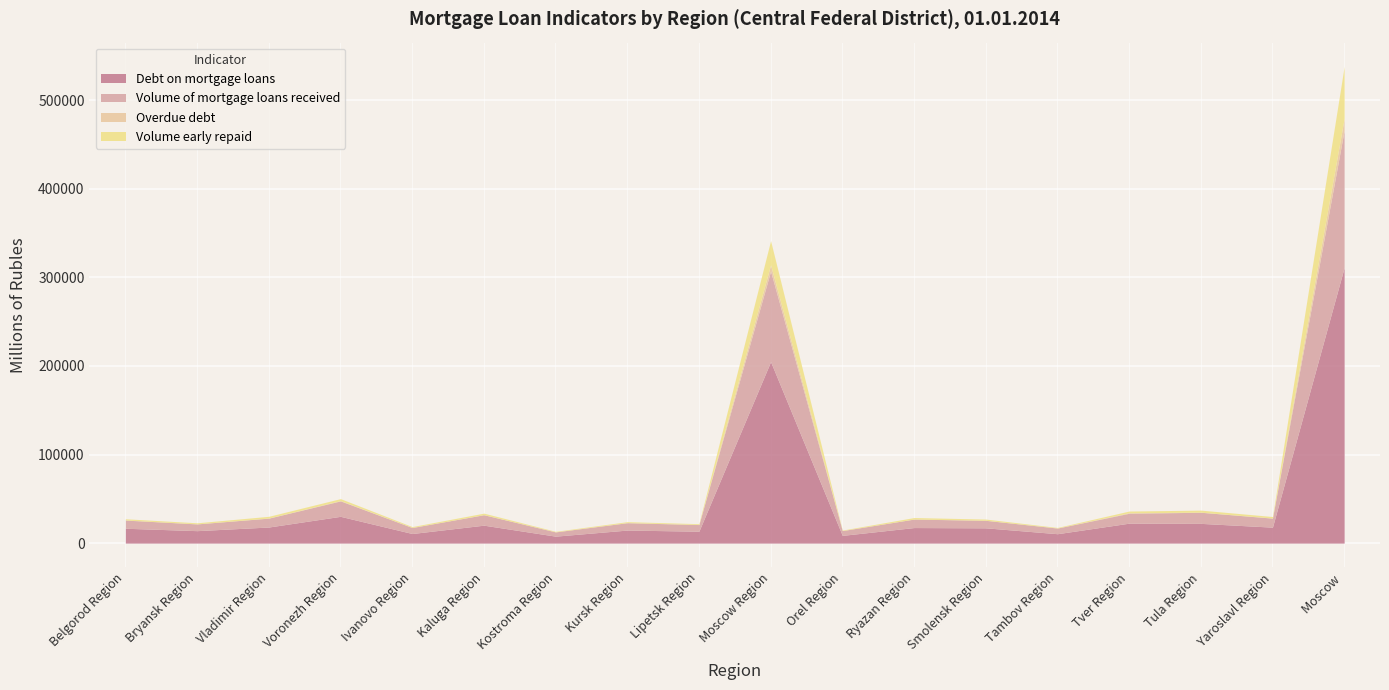

Which label corresponds to the largest value in the chart?

Moscow 